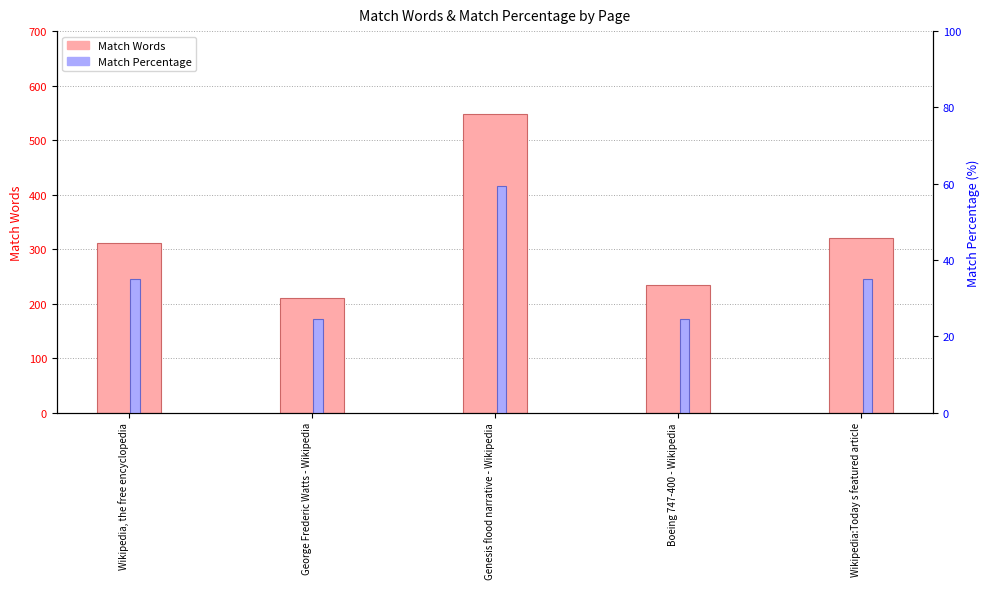

Where does the Match Percentage series first go above 35?

Genesis flood narrative - Wikipedia